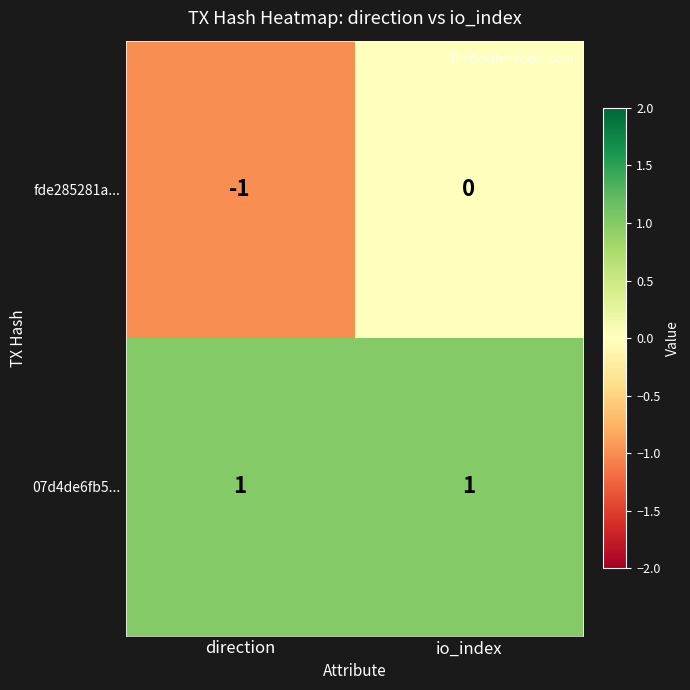

Which category has the highest value in the fde285281a... series?

io_index